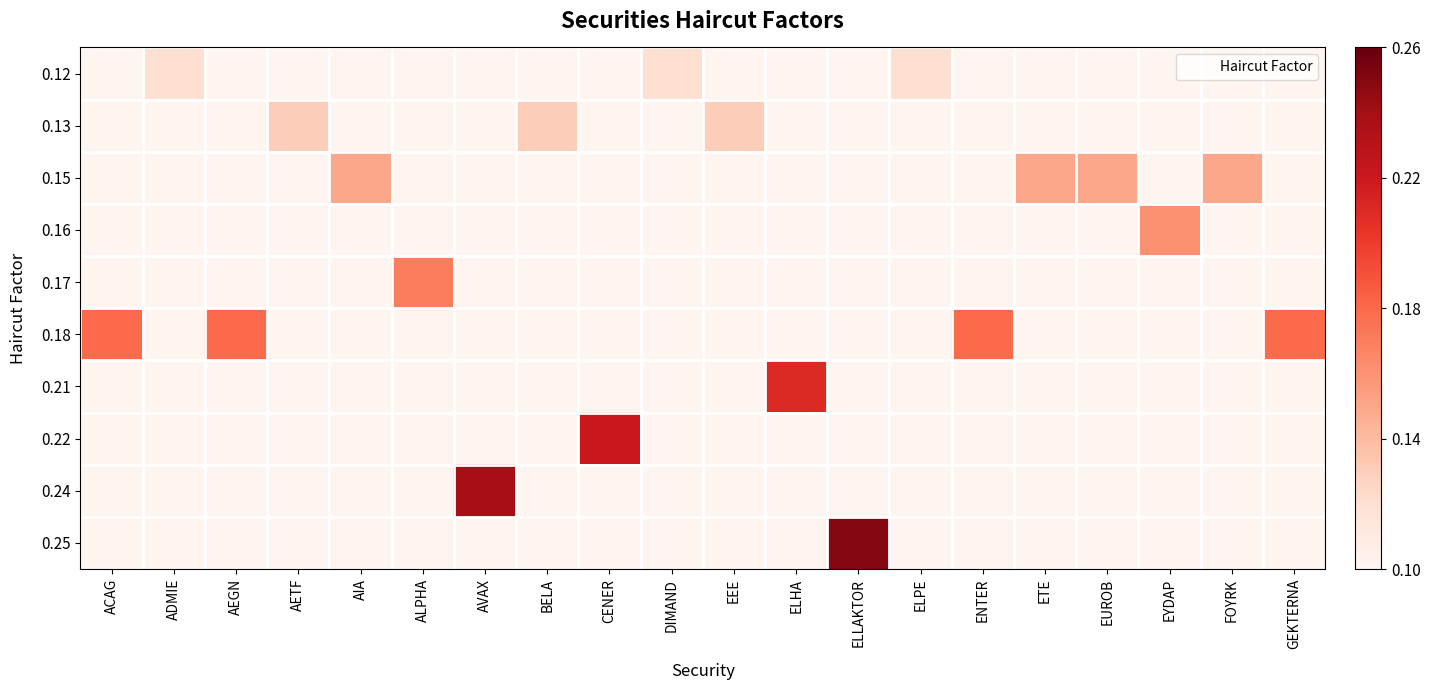

What is the total value across all series at AVAX?

0.2